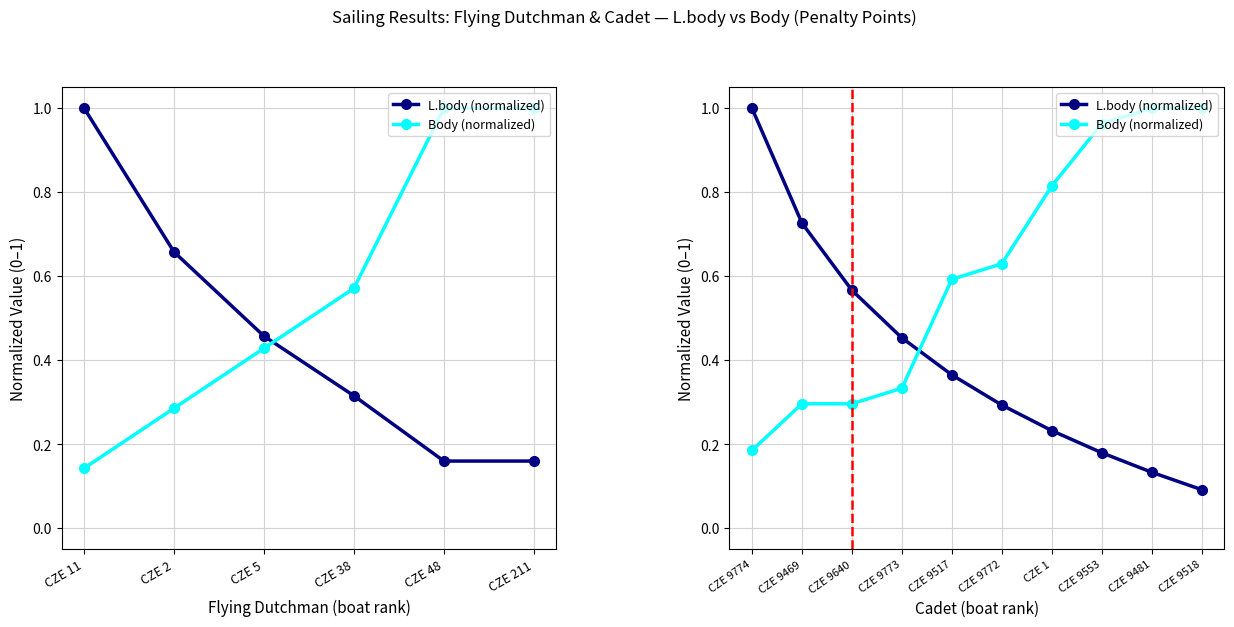

What is the total value across all series at CZE 9640?

0.9